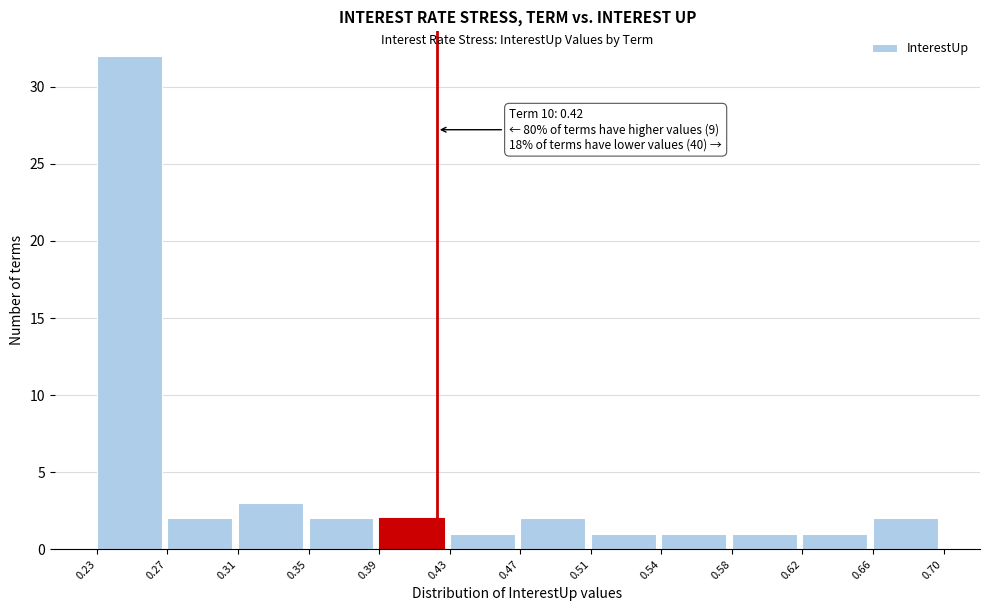

Which range on the x-axis has the tallest bar?

0.23 to 0.27